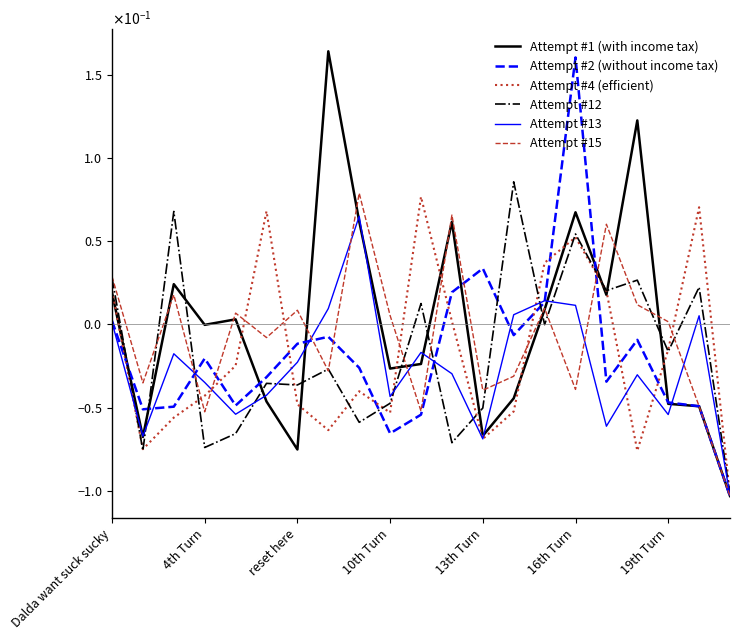

Does the chart display data point markers on the line(s)?

No